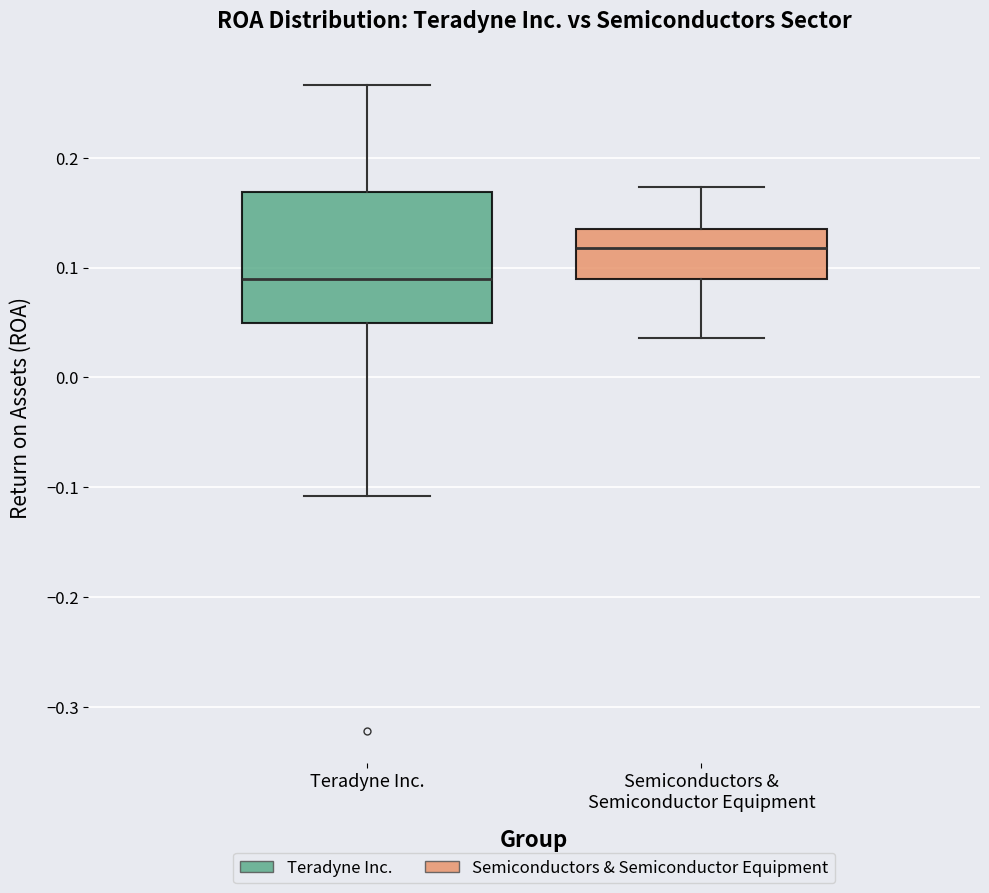

Reading left to right, transcribe this box plot: for each box, give where its median line is, the range the box spans, and where its two whiskers end, as read against the y-axis. The values are not printed on the chart, so give them approximately, as read against the axis.

Teradyne Inc.: median 0.09, box 0.05 to 0.17, whiskers -0.11 to 0.27
Semiconductors & Semiconductor Equipment: median 0.12, box 0.09 to 0.13, whiskers 0.04 to 0.17